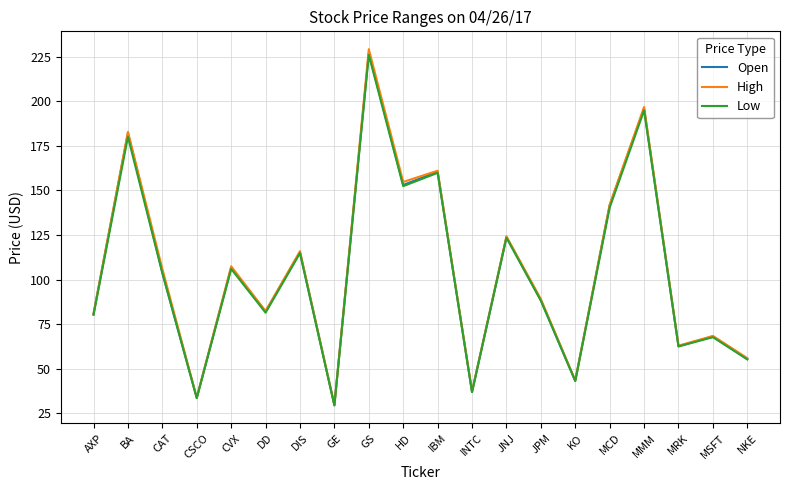

At how many categories does at least one series exceed 146?

5